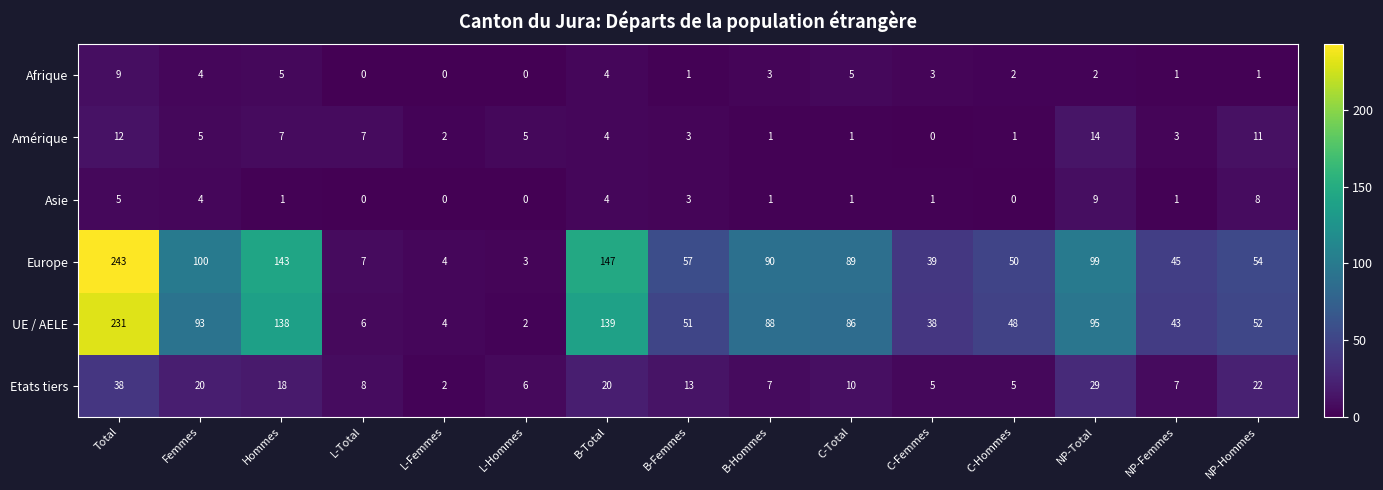

Between L-Femmes and L-Hommes, which series saw the biggest shift?

Etats tiers